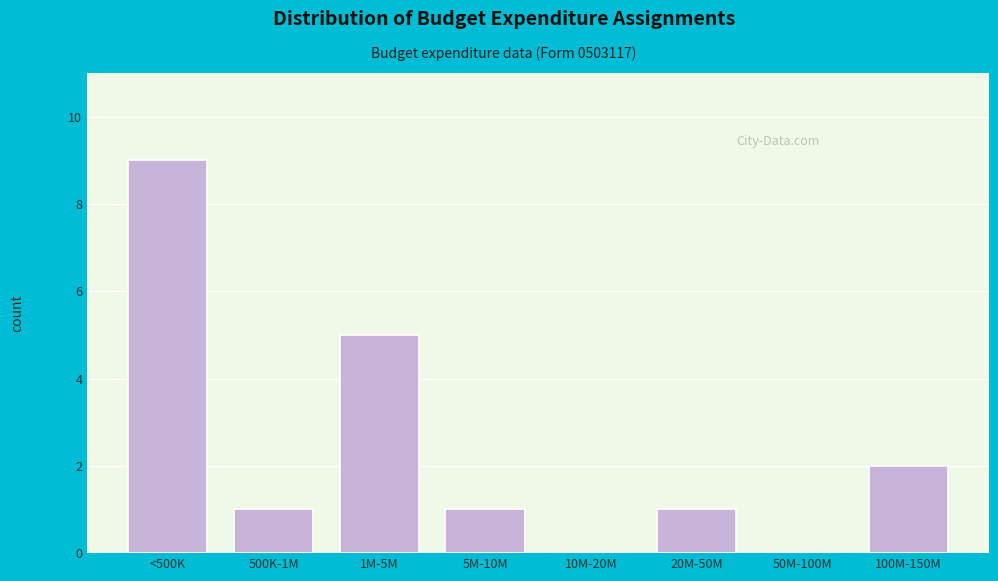

Reading left to right, extract all data points from this chart.

<500K=9	500K-1M=1	1M-5M=5	5M-10M=1	10M-20M=0	20M-50M=1	50M-100M=0	100M-150M=2